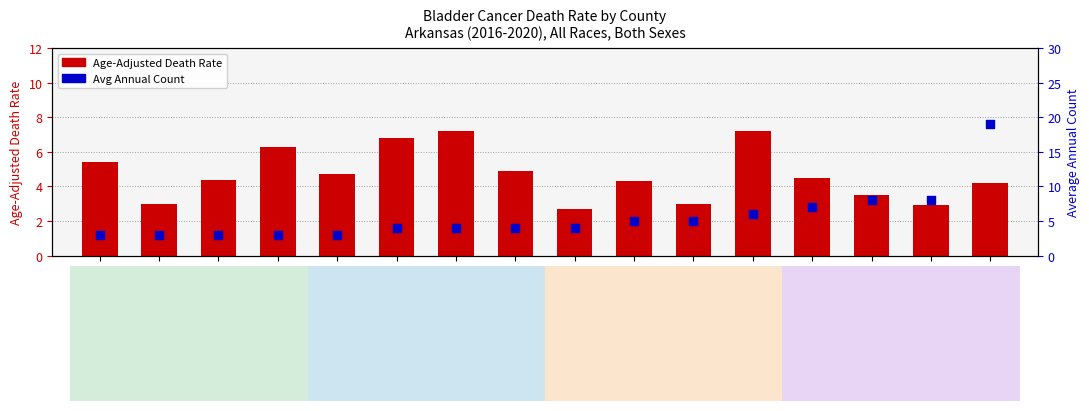

What are all the series names shown in the legend?

Age-Adjusted Death Rate, Avg Annual Count